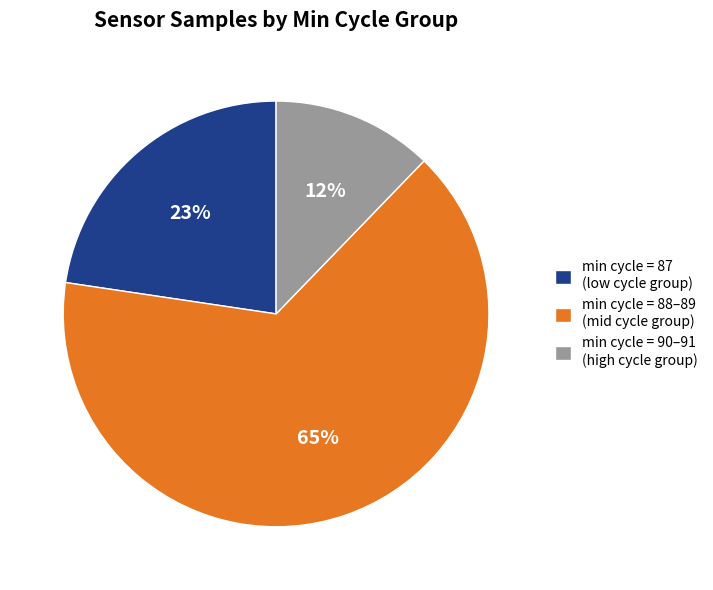

Which slice represents more than half of the pie?

min cycle = 88–89 (mid cycle group)